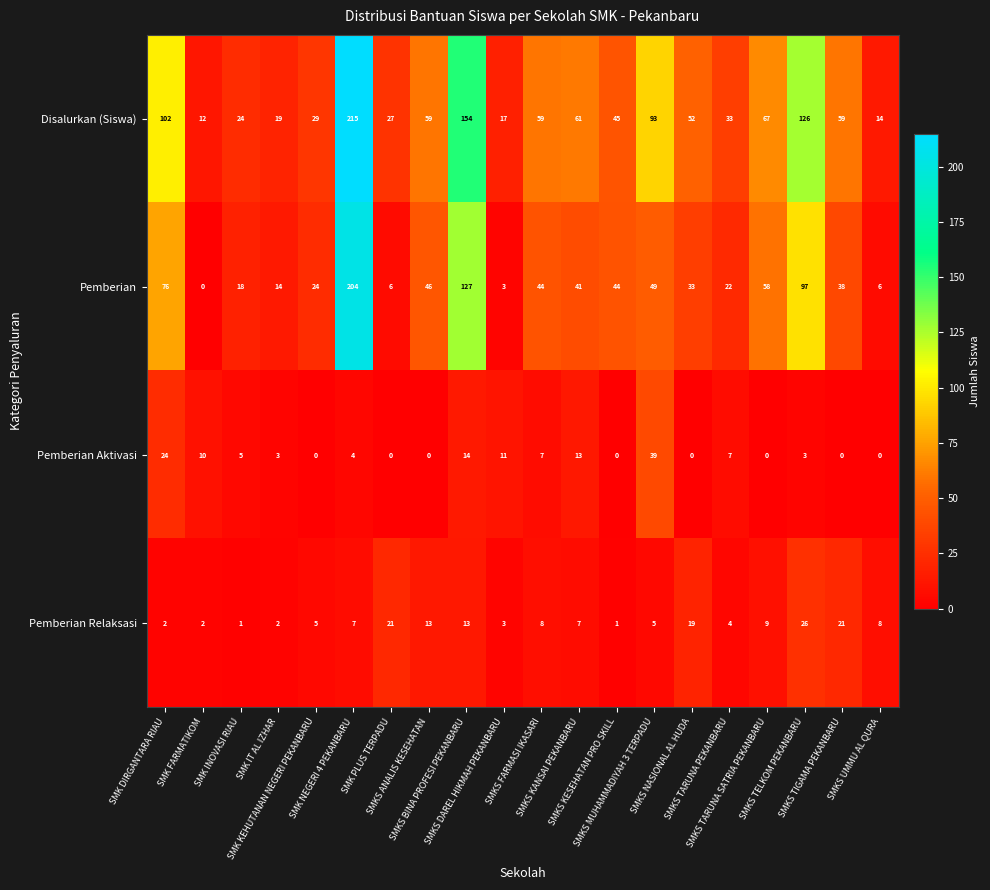

Which series has the largest range (max minus min)?

Pemberian